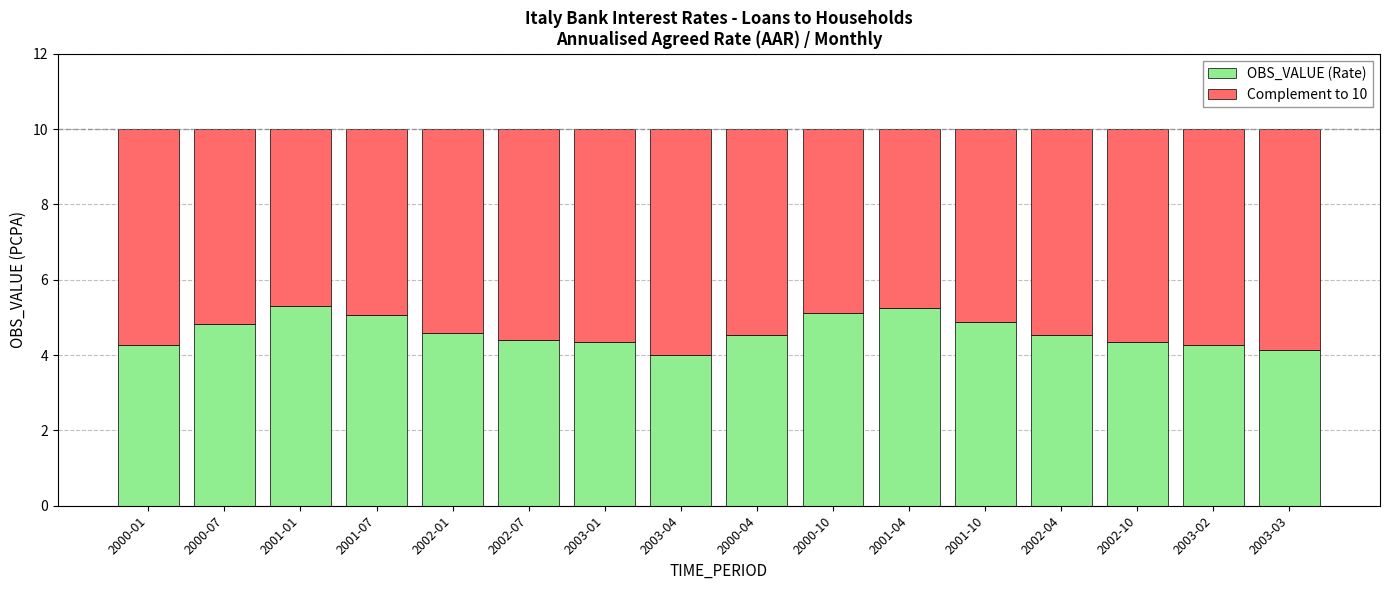

The OBS_VALUE (Rate) series shows 8.4 at 2001-01. True or false?

False